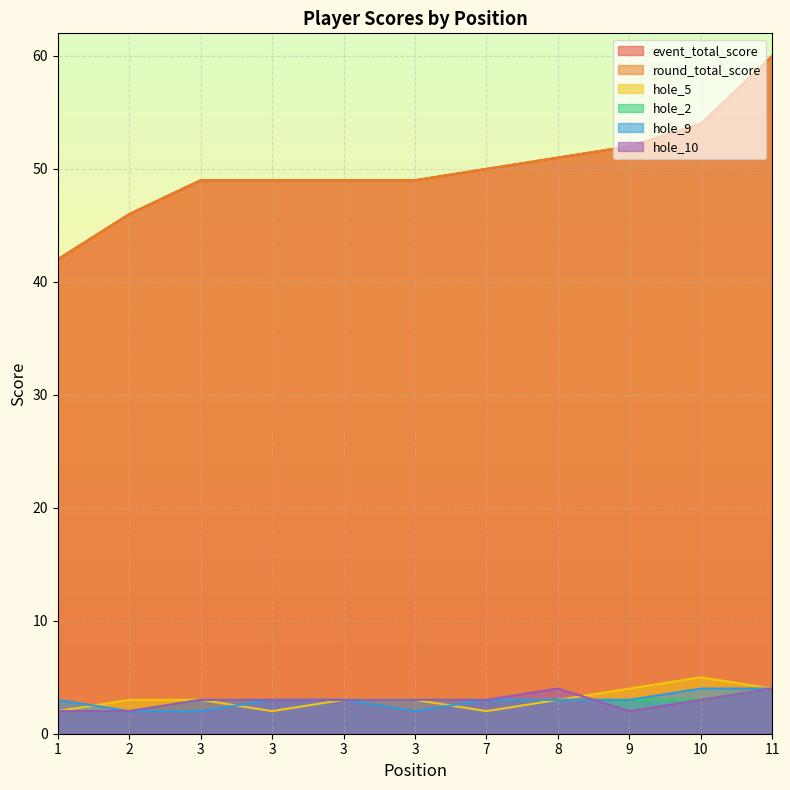

How many data points does each series have?

11